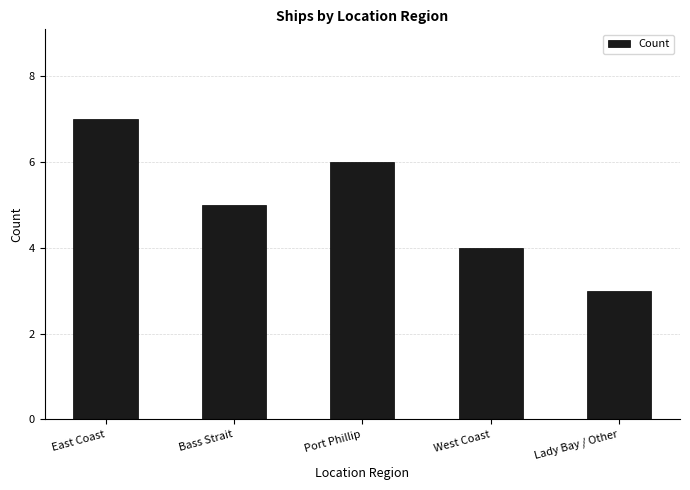

Where is the data nearest to the value 5?

Bass Strait